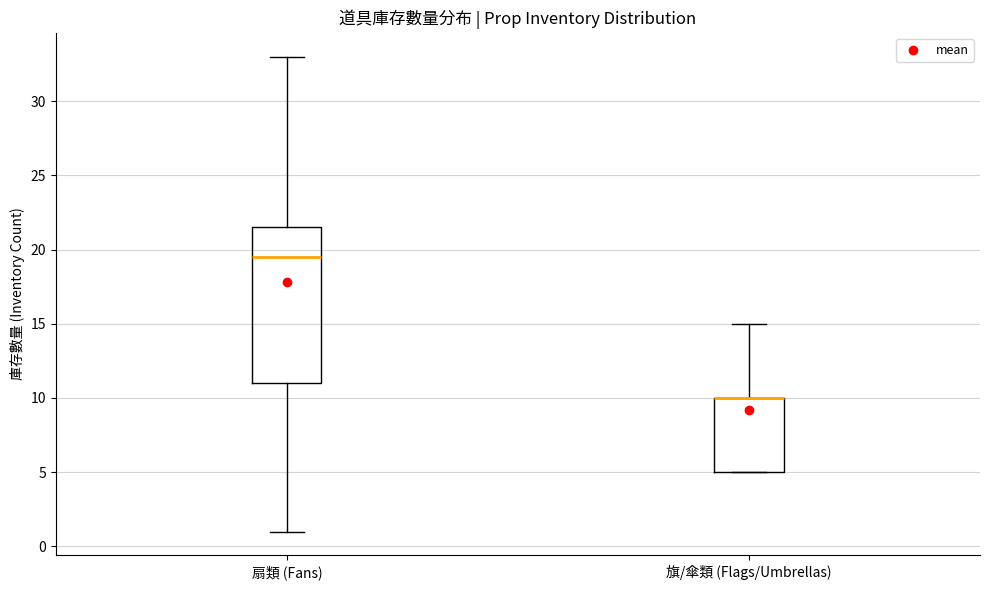

Reading left to right, transcribe this box plot: for each box, give where its median line is, the range the box spans, and where its two whiskers end, as read against the y-axis. The values are not printed on the chart, so give them approximately, as read against the axis.

扇類 (Fans): median 19.5, box 11.0 to 21.5, whiskers 1.0 to 33.0
旗/傘類 (Flags/Umbrellas): median 10.0 (drawn on the box's upper edge), box 5.0 to 10.0, whiskers 5.0 to 15.0